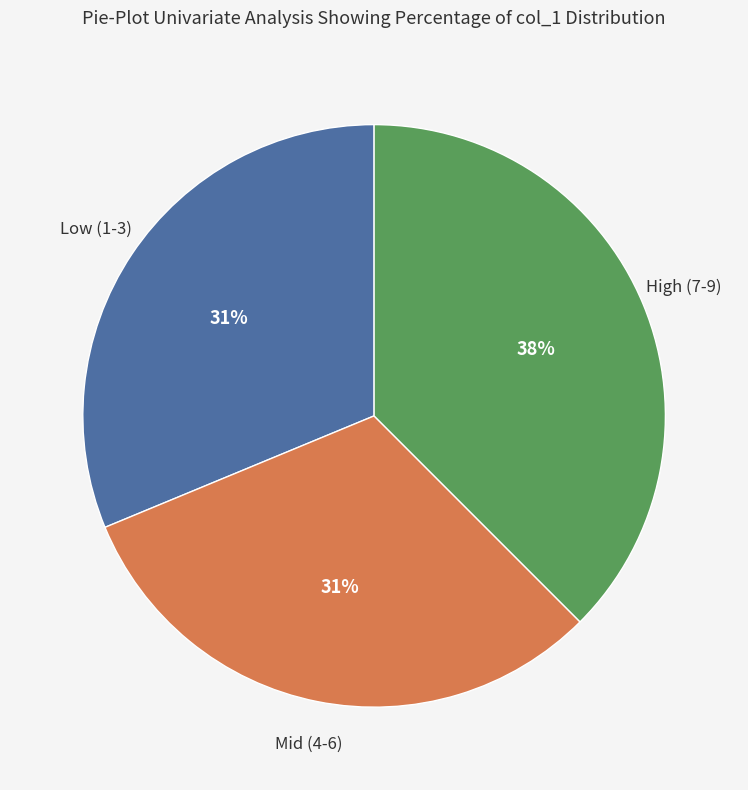

To the nearest percent, what is the average slice percentage?

33%